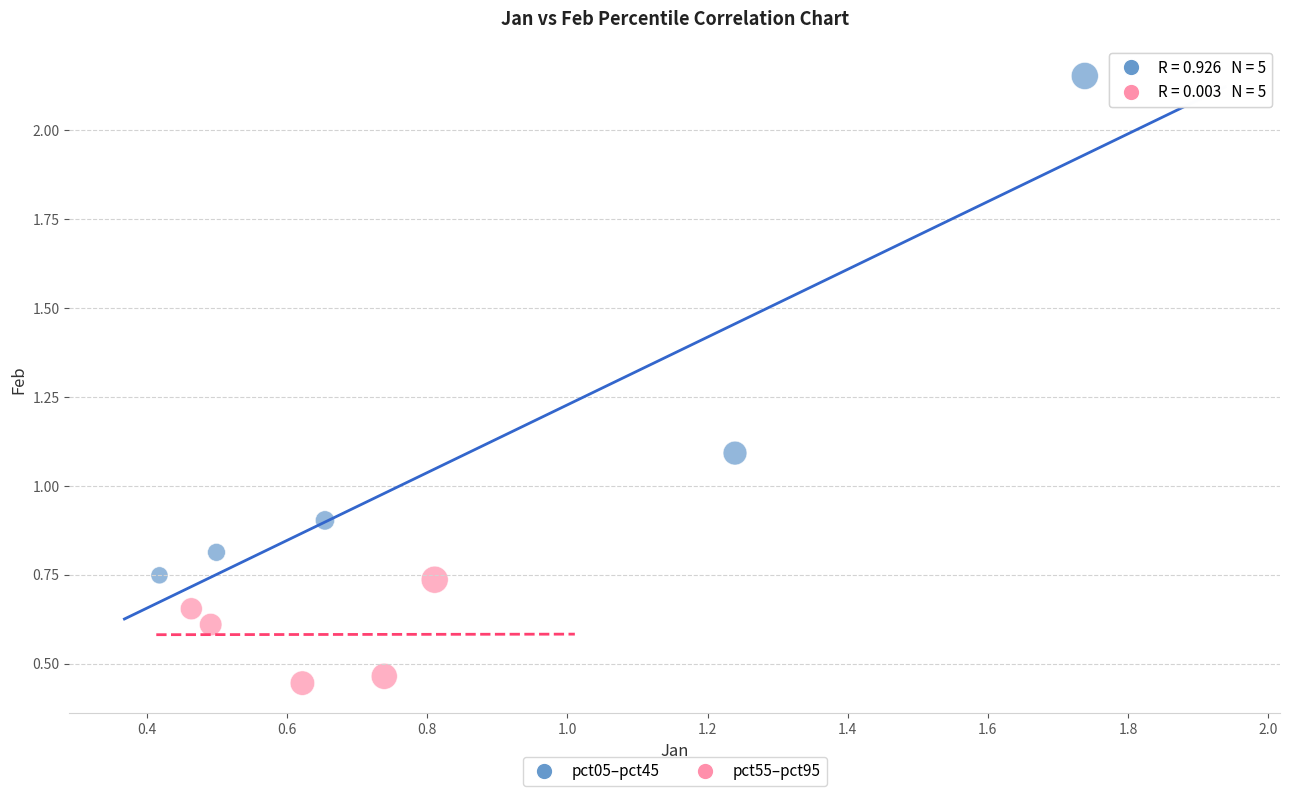

Which series reaches the minimum Y coordinate?

pct55–pct95